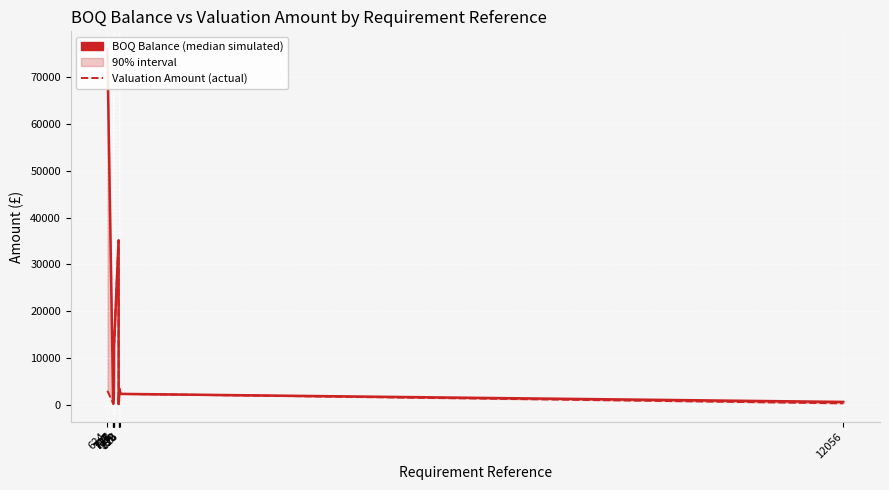

At how many categories does at least one series exceed 71950?

1